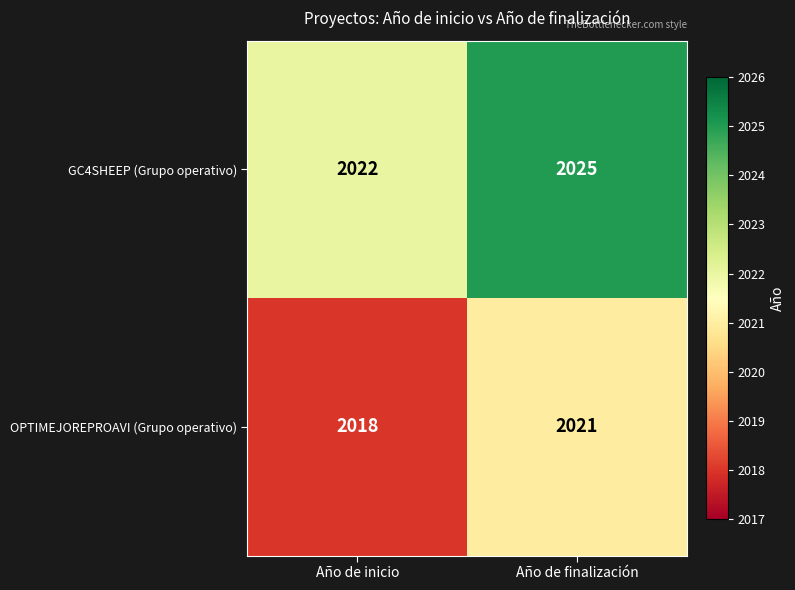

What value does the GC4SHEEP (Grupo operativo) series have at Año de inicio?

2022